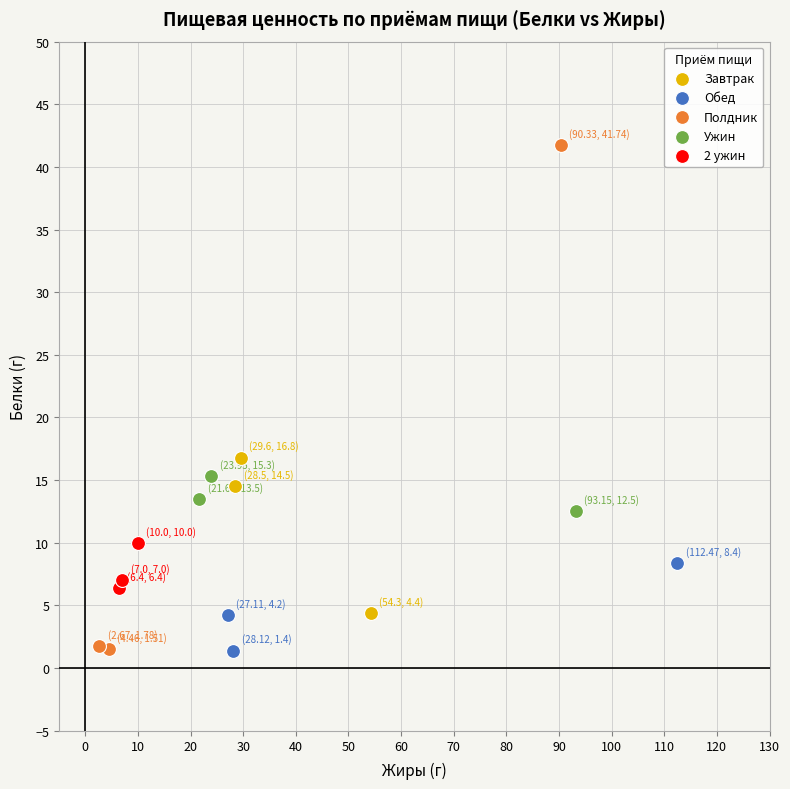

Which series has the largest Y range (max minus min)?

Полдник